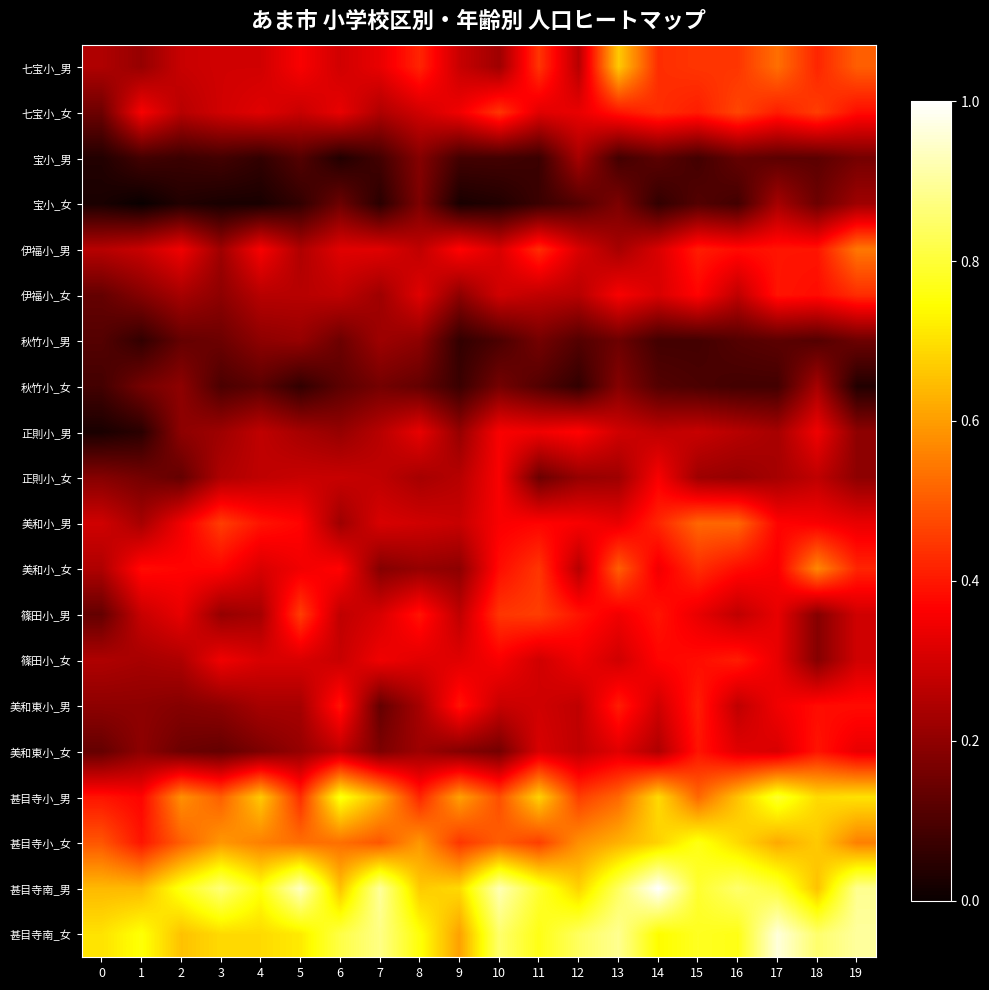

Reading left to right, extract all data points from this chart.

七宝小_男: 0=0.2	1=0.2	2=0.3	3=0.3	4=0.3	5=0.4	6=0.3	7=0.3	8=0.4	9=0.3	10=0.2	11=0.4	12=0.3	13=0.7	14=0.4	15=0.4	16=0.4	17=0.5	18=0.4	19=0.5
七宝小_女: 0=0.1	1=0.4	2=0.3	3=0.3	4=0.3	5=0.3	6=0.3	7=0.2	8=0.3	9=0.3	10=0.4	11=0.3	12=0.3	13=0.4	14=0.4	15=0.4	16=0.5	17=0.4	18=0.5	19=0.4
宝小_男: 0=0.0	1=0.1	2=0.1	3=0.1	4=0.1	5=0.1	6=0.0	7=0.1	8=0.2	9=0.1	10=0.1	11=0.1	12=0.2	13=0.1	14=0.1	15=0.1	16=0.1	17=0.1	18=0.1	19=0.2
宝小_女: 0=0.0	1=0.0	2=0.0	3=0.0	4=0.0	5=0.1	6=0.1	7=0.0	8=0.2	9=0.0	10=0.0	11=0.1	12=0.1	13=0.2	14=0.1	15=0.1	16=0.1	17=0.2	18=0.1	19=0.2
伊福小_男: 0=0.3	1=0.3	2=0.3	3=0.2	4=0.4	5=0.2	6=0.3	7=0.3	8=0.3	9=0.4	10=0.3	11=0.4	12=0.3	13=0.2	14=0.3	15=0.4	16=0.4	17=0.4	18=0.4	19=0.5
伊福小_女: 0=0.1	1=0.2	2=0.2	3=0.2	4=0.3	5=0.3	6=0.3	7=0.2	8=0.3	9=0.2	10=0.3	11=0.3	12=0.3	13=0.4	14=0.3	15=0.4	16=0.3	17=0.4	18=0.4	19=0.4
秋竹小_男: 0=0.1	1=0.1	2=0.1	3=0.1	4=0.2	5=0.2	6=0.1	7=0.2	8=0.2	9=0.1	10=0.1	11=0.2	12=0.1	13=0.1	14=0.1	15=0.1	16=0.1	17=0.1	18=0.1	19=0.1
秋竹小_女: 0=0.1	1=0.2	2=0.2	3=0.1	4=0.1	5=0.1	6=0.1	7=0.2	8=0.1	9=0.1	10=0.2	11=0.1	12=0.1	13=0.2	14=0.1	15=0.1	16=0.1	17=0.1	18=0.2	19=0.0
正則小_男: 0=0.0	1=0.0	2=0.2	3=0.2	4=0.3	5=0.2	6=0.2	7=0.3	8=0.3	9=0.2	10=0.4	11=0.3	12=0.4	13=0.3	14=0.3	15=0.3	16=0.3	17=0.2	18=0.3	19=0.2
正則小_女: 0=0.2	1=0.2	2=0.1	3=0.2	4=0.3	5=0.3	6=0.3	7=0.3	8=0.2	9=0.3	10=0.4	11=0.1	12=0.2	13=0.2	14=0.4	15=0.2	16=0.2	17=0.2	18=0.3	19=0.2
美和小_男: 0=0.3	1=0.2	2=0.3	3=0.5	4=0.4	5=0.4	6=0.2	7=0.3	8=0.3	9=0.3	10=0.4	11=0.4	12=0.4	13=0.3	14=0.4	15=0.5	16=0.5	17=0.4	18=0.4	19=0.3
美和小_女: 0=0.2	1=0.4	2=0.4	3=0.4	4=0.3	5=0.3	6=0.4	7=0.2	8=0.2	9=0.2	10=0.4	11=0.4	12=0.3	13=0.5	14=0.3	15=0.4	16=0.4	17=0.4	18=0.6	19=0.4
篠田小_男: 0=0.1	1=0.3	2=0.3	3=0.2	4=0.2	5=0.5	6=0.3	7=0.3	8=0.4	9=0.3	10=0.4	11=0.5	12=0.4	13=0.3	14=0.4	15=0.3	16=0.3	17=0.3	18=0.2	19=0.3
篠田小_女: 0=0.2	1=0.2	2=0.2	3=0.3	4=0.3	5=0.3	6=0.3	7=0.3	8=0.3	9=0.3	10=0.4	11=0.3	12=0.3	13=0.3	14=0.4	15=0.4	16=0.4	17=0.3	18=0.2	19=0.3
美和東小_男: 0=0.2	1=0.2	2=0.2	3=0.2	4=0.2	5=0.2	6=0.4	7=0.1	8=0.2	9=0.4	10=0.3	11=0.3	12=0.3	13=0.4	14=0.3	15=0.4	16=0.3	17=0.3	18=0.4	19=0.4
美和東小_女: 0=0.1	1=0.2	2=0.1	3=0.1	4=0.2	5=0.2	6=0.3	7=0.2	8=0.2	9=0.2	10=0.2	11=0.3	12=0.3	13=0.3	14=0.2	15=0.4	16=0.3	17=0.3	18=0.4	19=0.3
甚目寺小_男: 0=0.4	1=0.4	2=0.6	3=0.5	4=0.7	5=0.4	6=0.8	7=0.6	8=0.4	9=0.6	10=0.5	11=0.7	12=0.5	13=0.5	14=0.7	15=0.5	16=0.7	17=0.8	18=0.7	19=0.7
甚目寺小_女: 0=0.5	1=0.4	2=0.5	3=0.6	4=0.6	5=0.5	6=0.5	7=0.5	8=0.6	9=0.4	10=0.5	11=0.5	12=0.6	13=0.6	14=0.7	15=0.8	16=0.7	17=0.6	18=0.7	19=0.6
甚目寺南_男: 0=0.6	1=0.6	2=0.8	3=0.9	4=0.8	5=0.9	6=0.7	7=0.9	8=0.7	9=0.7	10=0.9	11=0.8	12=0.7	13=0.8	14=1.0	15=0.8	16=0.9	17=0.8	18=0.7	19=0.9
甚目寺南_女: 0=0.7	1=0.8	2=0.7	3=0.7	4=0.7	5=0.7	6=0.8	7=0.9	8=0.8	9=0.6	10=0.9	11=0.8	12=0.8	13=0.9	14=0.7	15=0.8	16=0.8	17=1.0	18=0.9	19=0.9